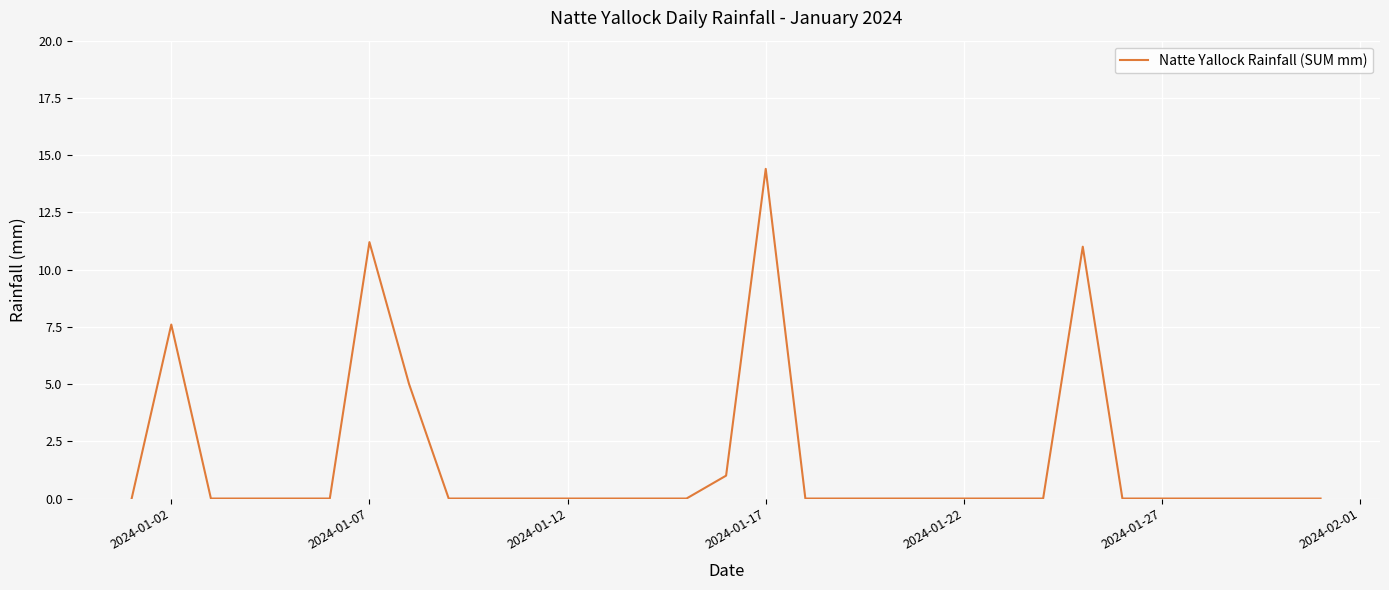

Where is the data nearest to the value 7?

2024-01-02